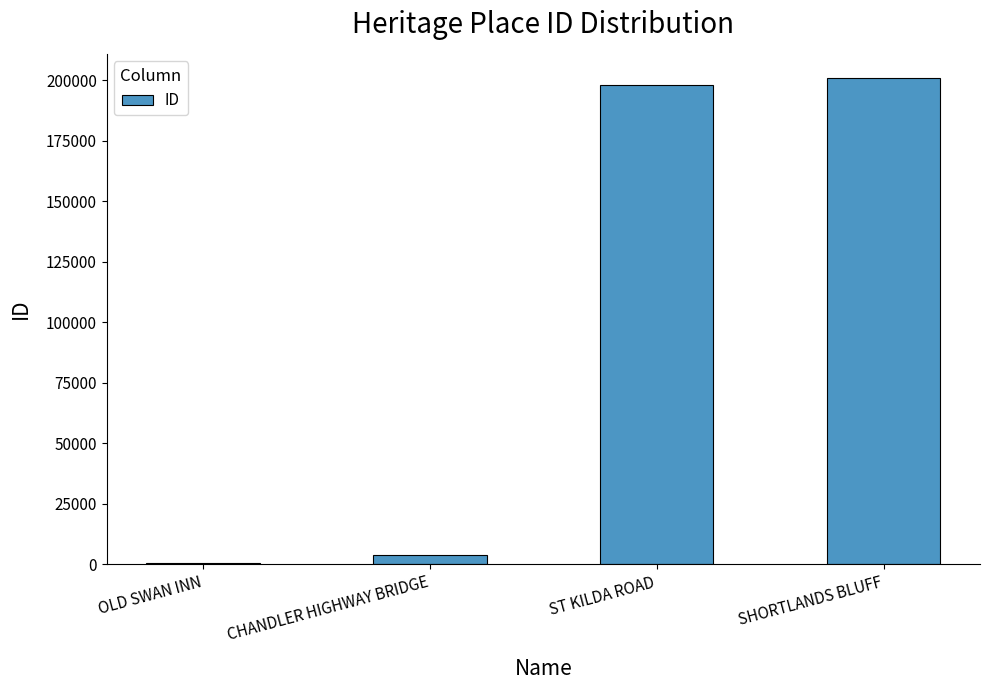

What is the greatest value displayed?

200972